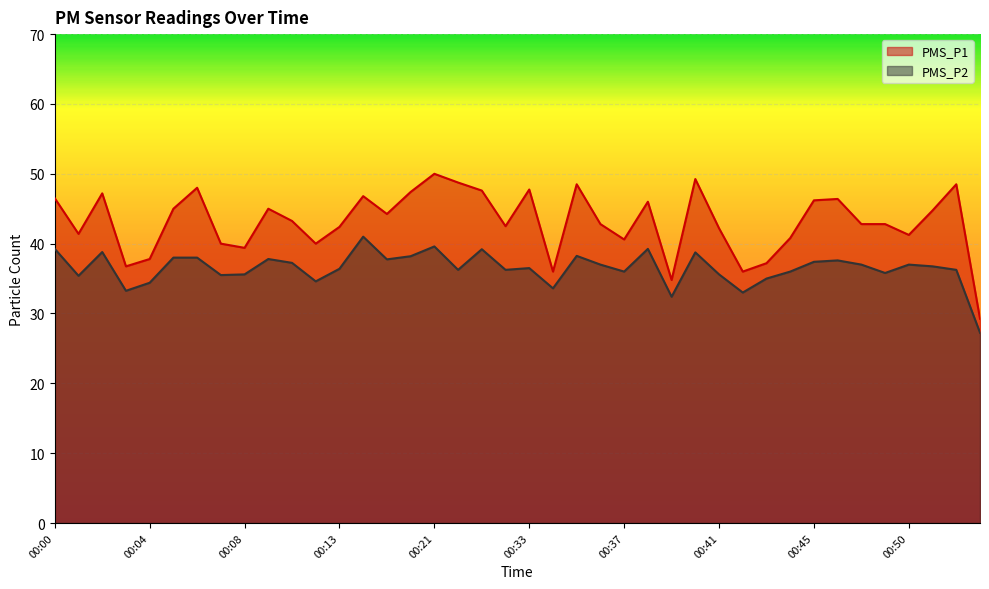

Reading right to left, extract all data points from this chart.

PMS_P1: 00:53=29.2	00:52=48.5	00:51=44.8	00:50=41.2	00:49=42.8	00:47=42.8	00:46=46.4	00:45=46.2	00:44=40.8	00:43=37.2	00:42=36.0	00:41=42.2	00:40=49.2	00:39=34.8	00:38=46.0	00:37=40.6	00:36=42.8	00:35=48.5	00:34=36.0	00:33=47.8	00:32=42.5	00:31=47.6	00:22=48.8	00:21=50.0	00:20=47.4	00:19=44.2	00:18=46.8	00:13=42.4	00:11=40.0	00:10=43.2	00:09=45.0	00:08=39.4	00:07=40.0	00:06=48.0	00:05=45.0	00:04=37.8	00:03=36.8	00:02=47.2	00:01=41.4	00:00=46.5
PMS_P2: 00:53=27.2	00:52=36.2	00:51=36.8	00:50=37.0	00:49=35.8	00:47=37.0	00:46=37.6	00:45=37.4	00:44=36.0	00:43=35.0	00:42=33.0	00:41=35.6	00:40=38.8	00:39=32.4	00:38=39.2	00:37=36.0	00:36=37.0	00:35=38.2	00:34=33.6	00:33=36.5	00:32=36.2	00:31=39.2	00:22=36.2	00:21=39.6	00:20=38.2	00:19=37.8	00:18=41.0	00:13=36.4	00:11=34.6	00:10=37.2	00:09=37.8	00:08=35.6	00:07=35.5	00:06=38.0	00:05=38.0	00:04=34.4	00:03=33.2	00:02=38.8	00:01=35.4	00:00=39.2